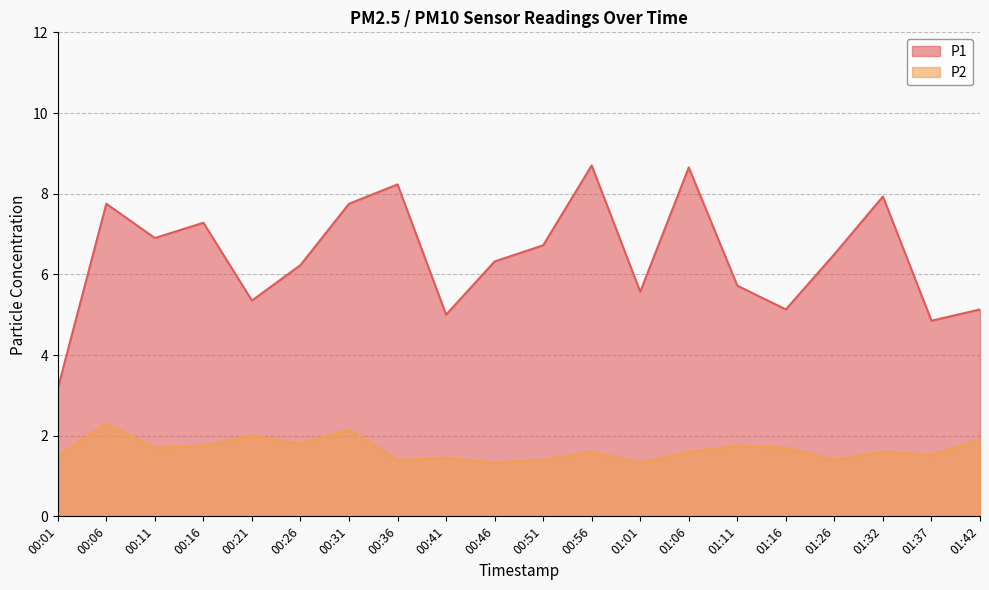

True or false: P1 and P2 intersect in this chart.

False